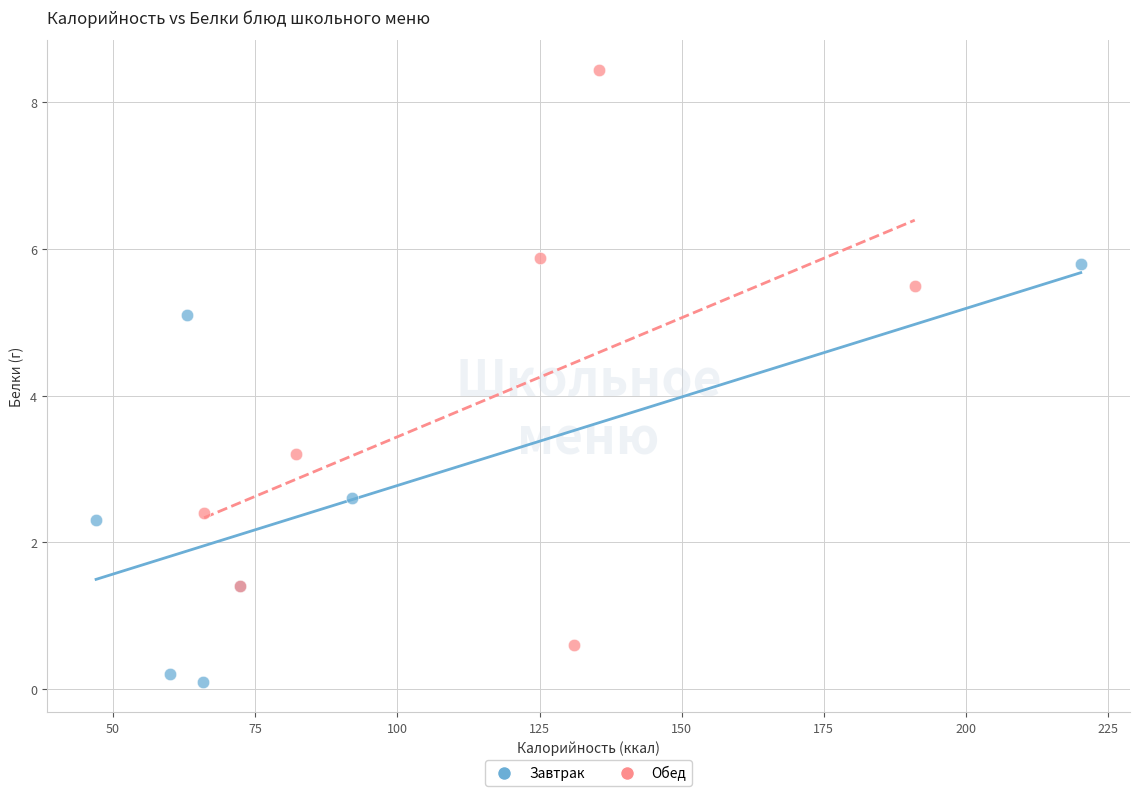

Which series has the widest spread of Y values?

Обед